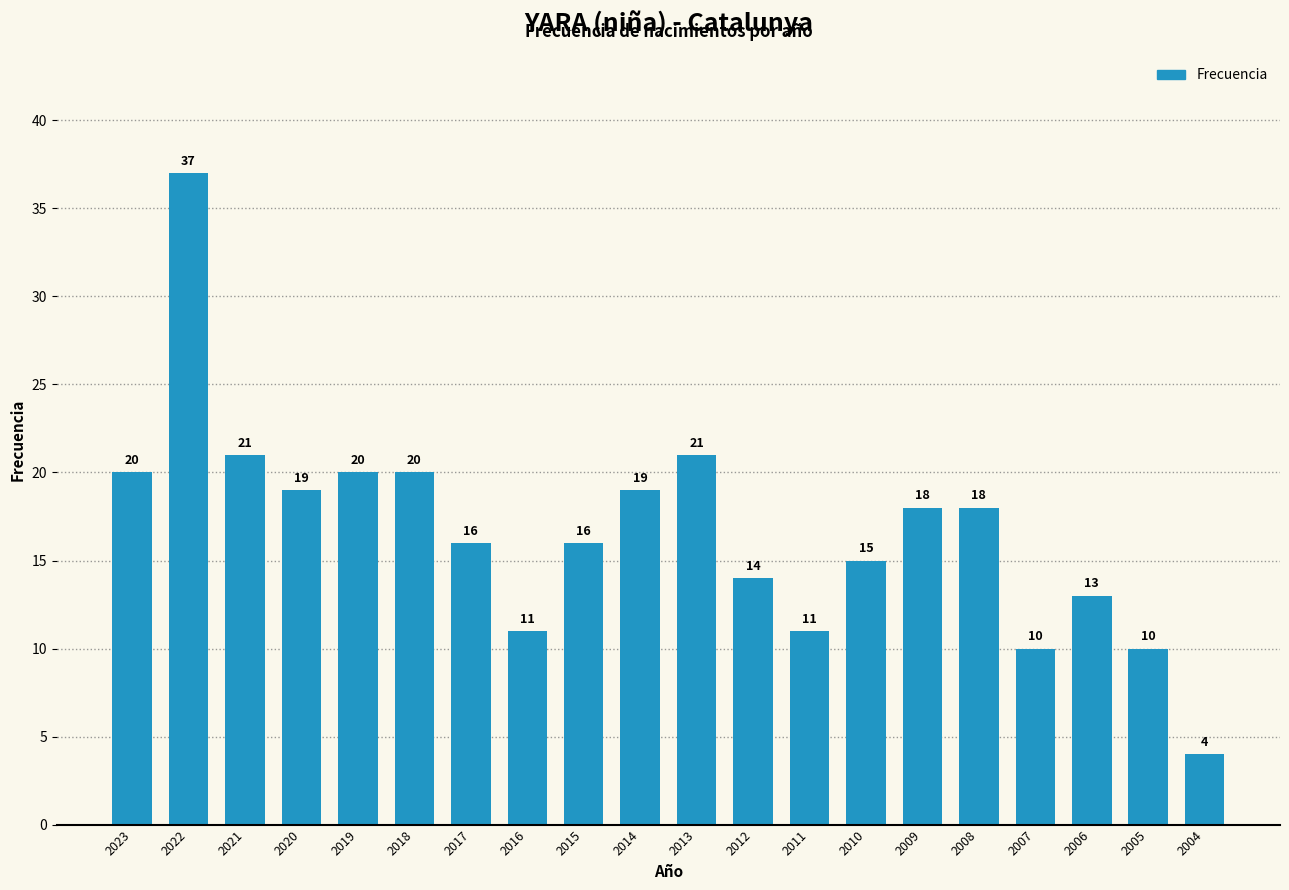

Reading left to right, extract all data points from this chart.

2023=20	2022=37	2021=21	2020=19	2019=20	2018=20	2017=16	2016=11	2015=16	2014=19	2013=21	2012=14	2011=11	2010=15	2009=18	2008=18	2007=10	2006=13	2005=10	2004=4